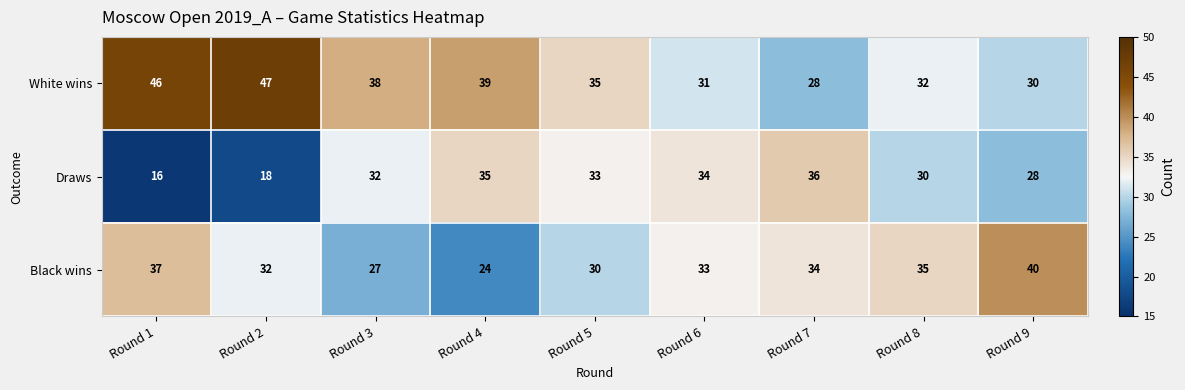

Which series has the largest total across all categories?

White wins